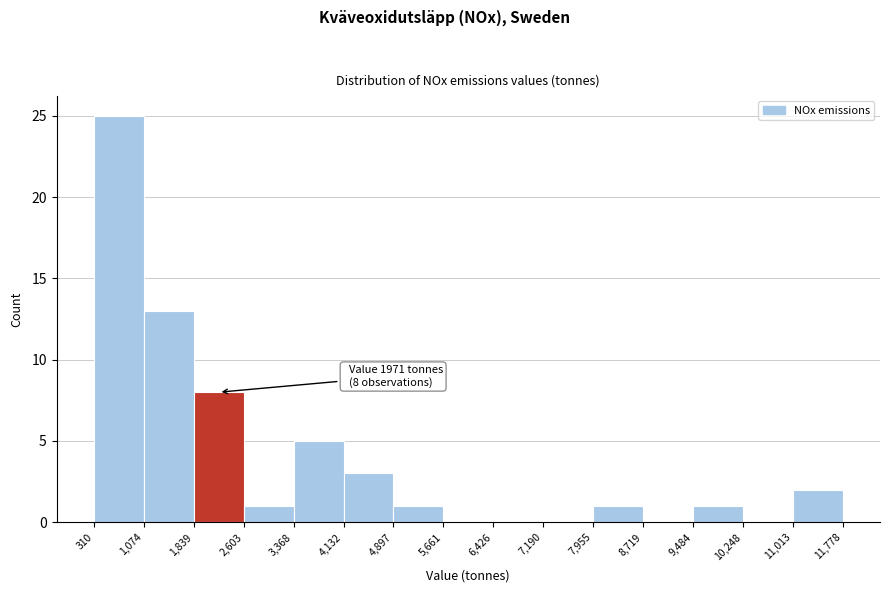

Over which range of the x-axis is the bar tallest?

310 to 1,074